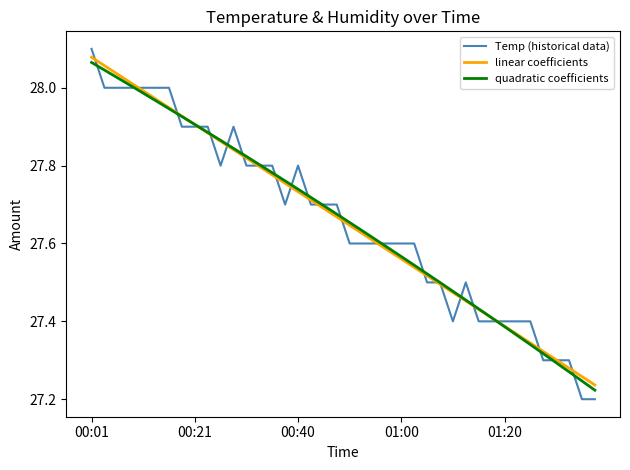

Which series has the largest range (max minus min)?

Temp (historical data)